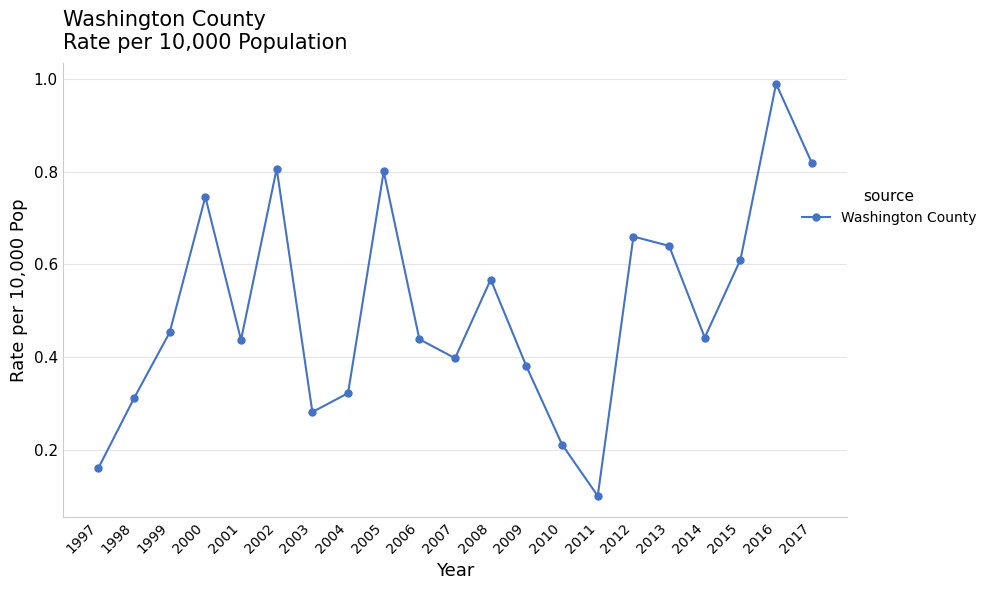

Which has a higher value, 2016 or 2011?

2016